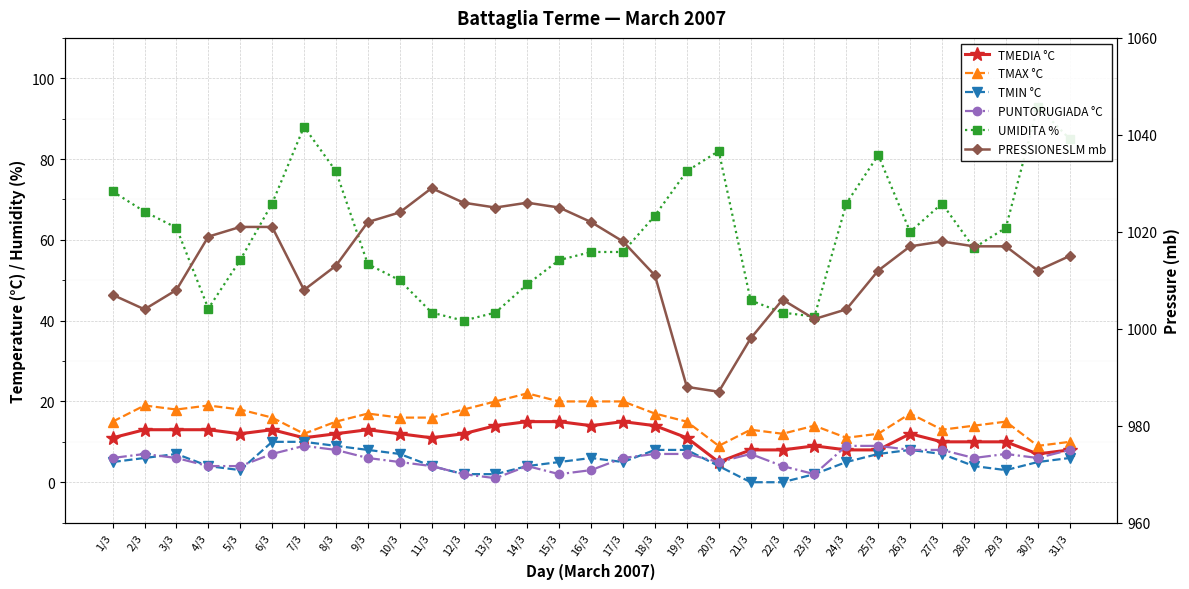

Which category has the highest value in the PRESSIONESLM mb series?

11/3